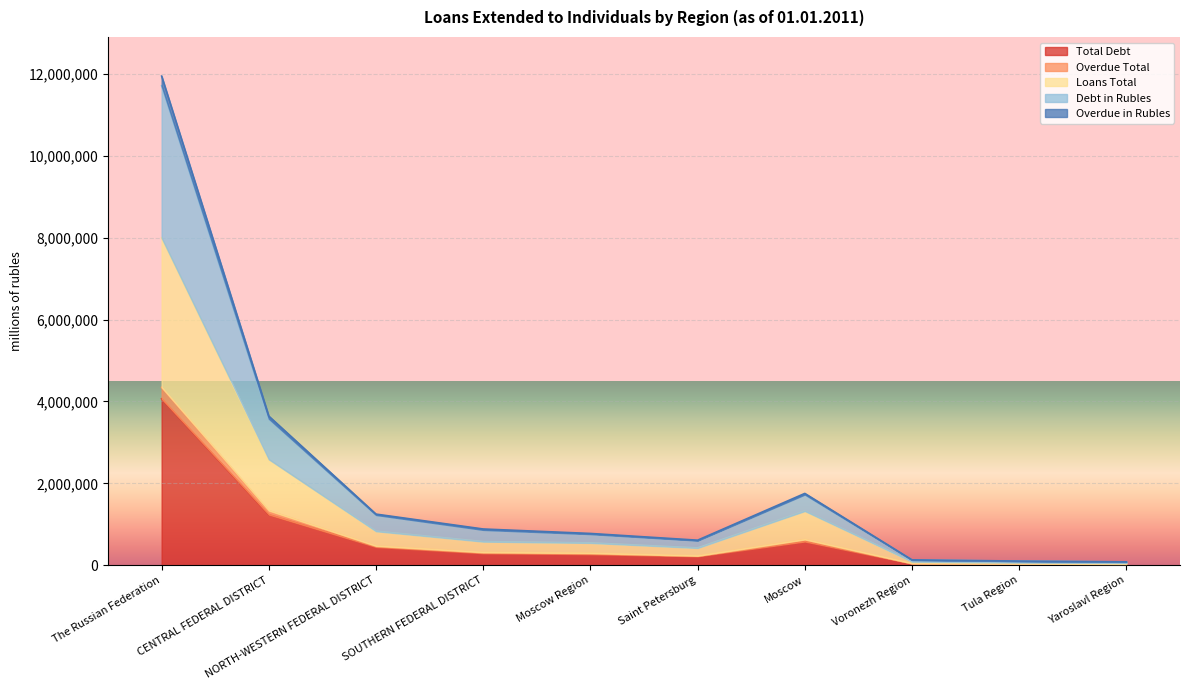

Is it true that Total Debt equals 294590 at SOUTHERN FEDERAL DISTRICT?

True